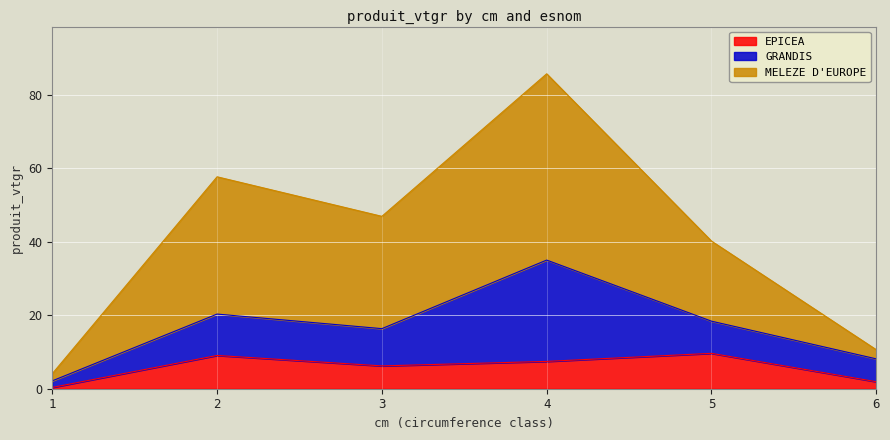

Is it true that EPICEA equals 2.8 at 5?

False